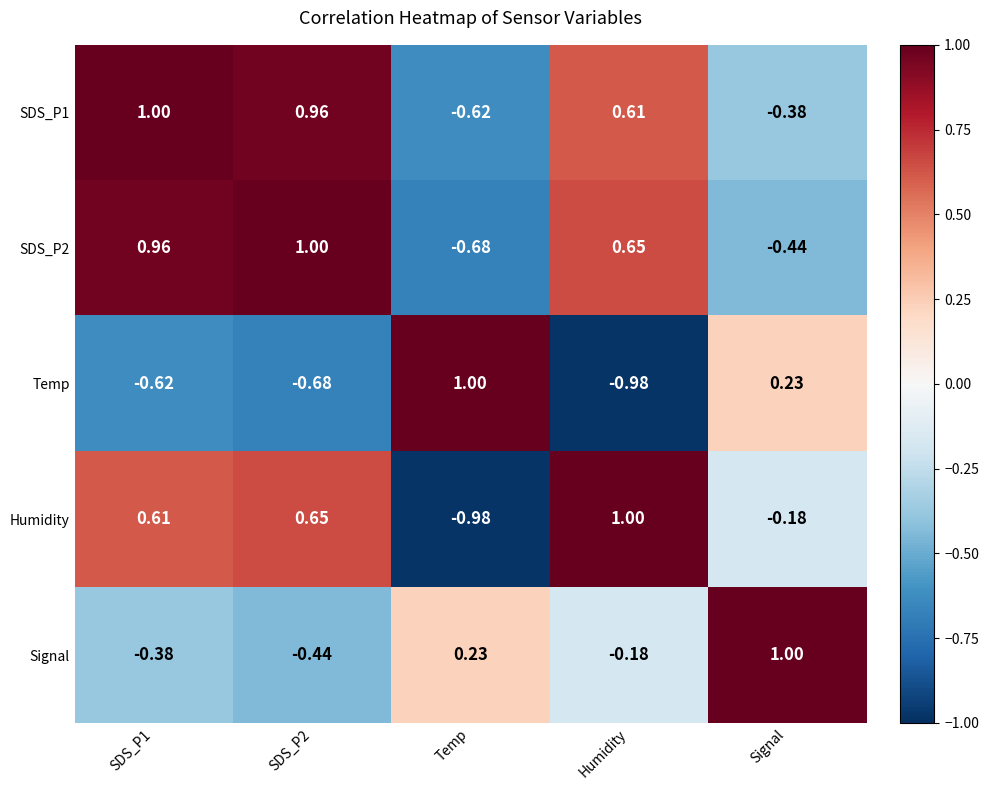

Is the value of SDS_P1 at Humidity greater than the value of SDS_P2 at Temp?

Yes